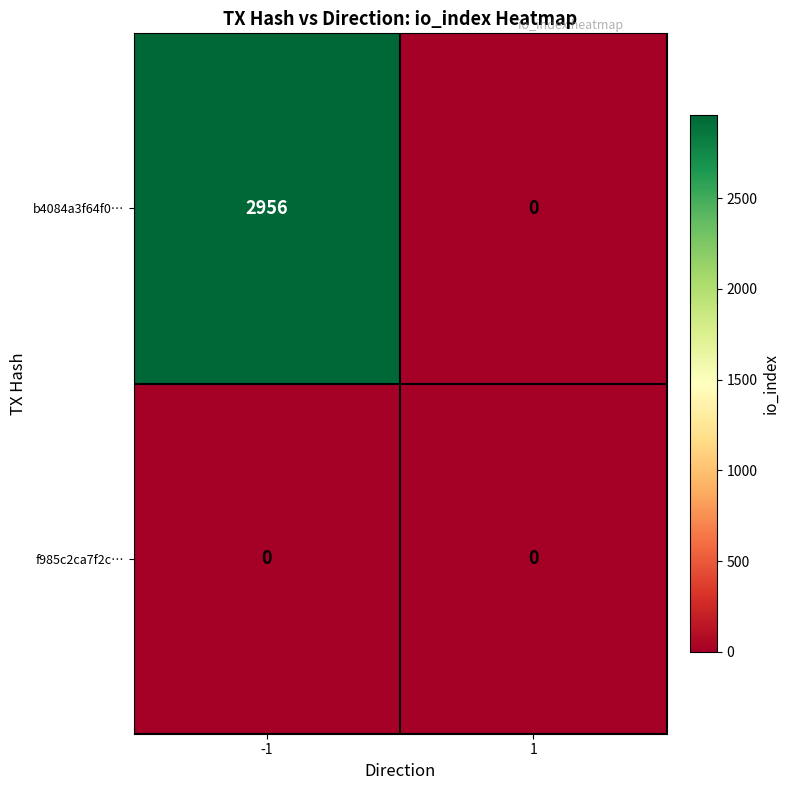

Reading left to right, transcribe all the data shown in this chart.

b4084a3f64f0…: 2956	0
f985c2ca7f2c…: 0	0